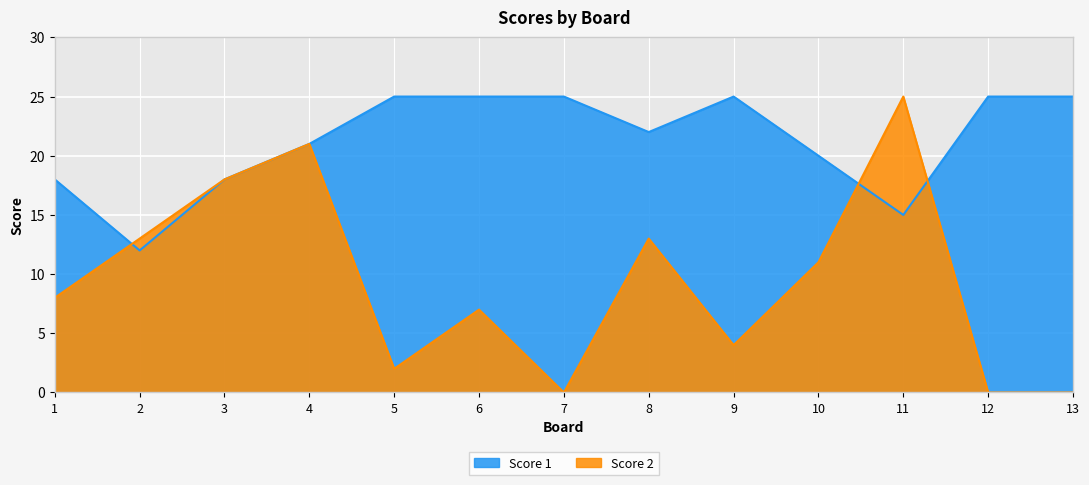

Does the chart display data point markers on the line(s)?

No